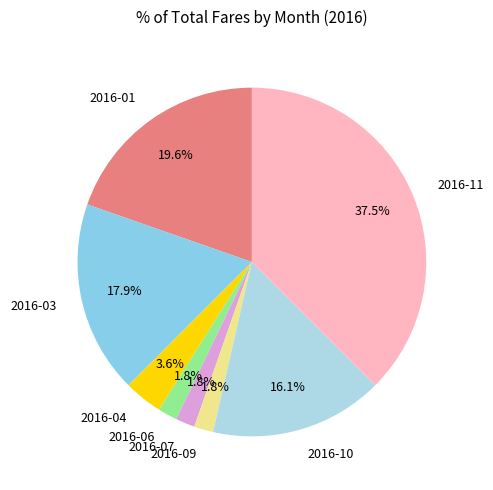

Between 2016-01 and 2016-03, which is larger?

2016-01